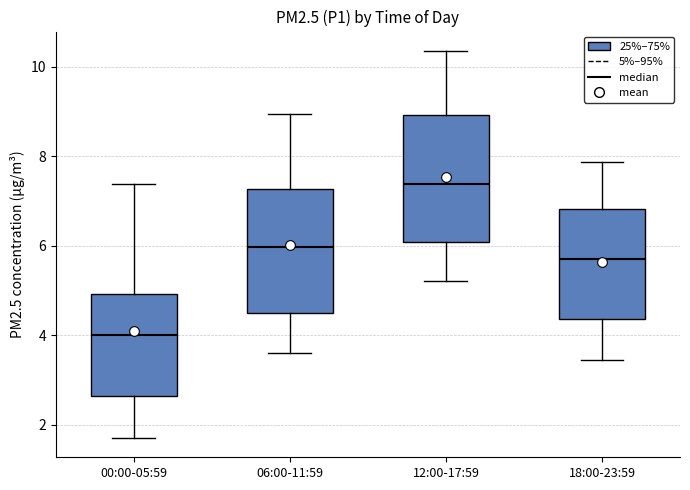

Which box has the highest median line?

12:00-17:59